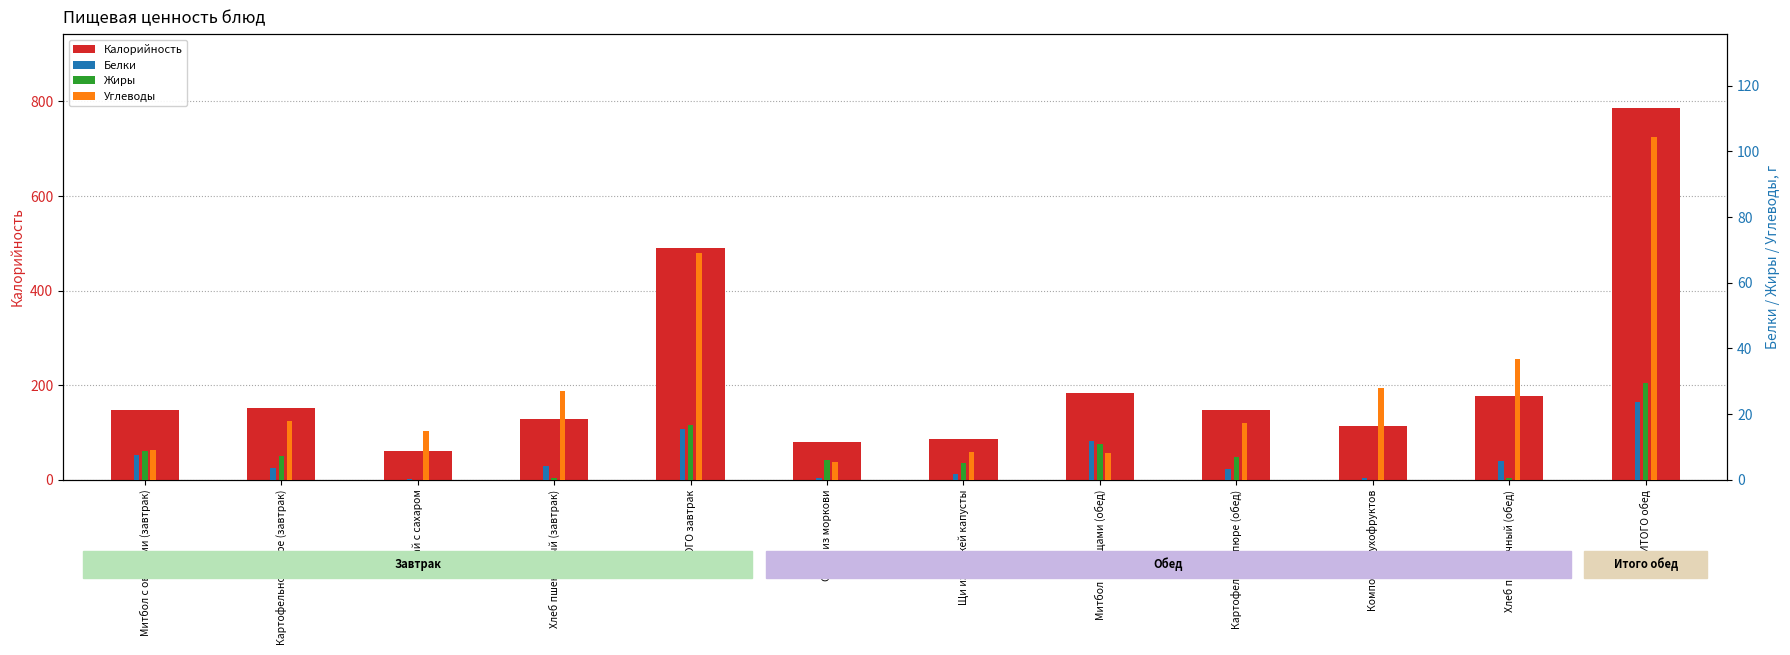

How many bars are there in total?

48